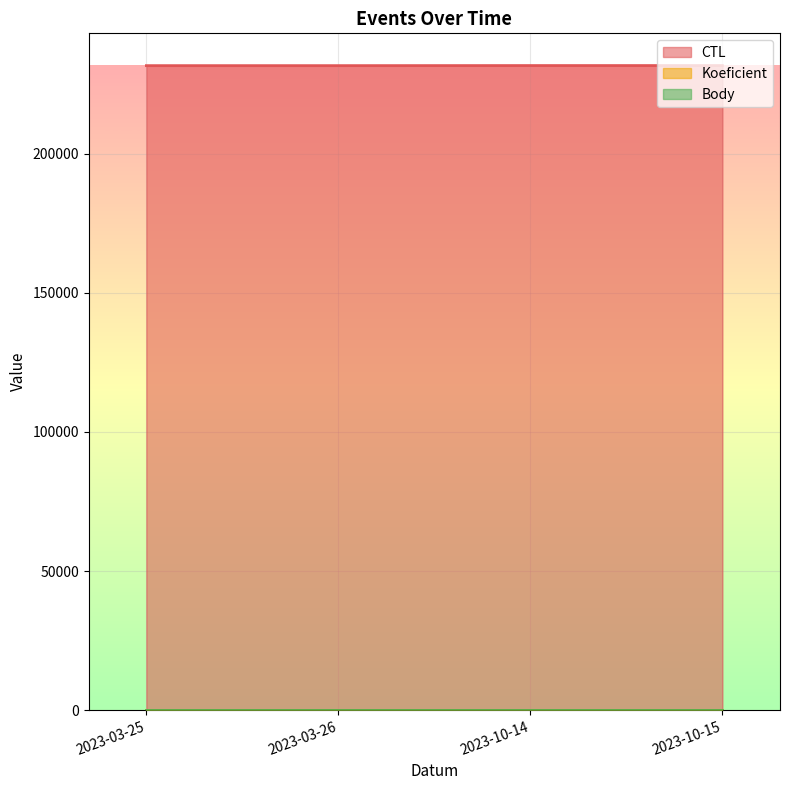

Is it true that Body equals 2 at 2023-03-25?

True